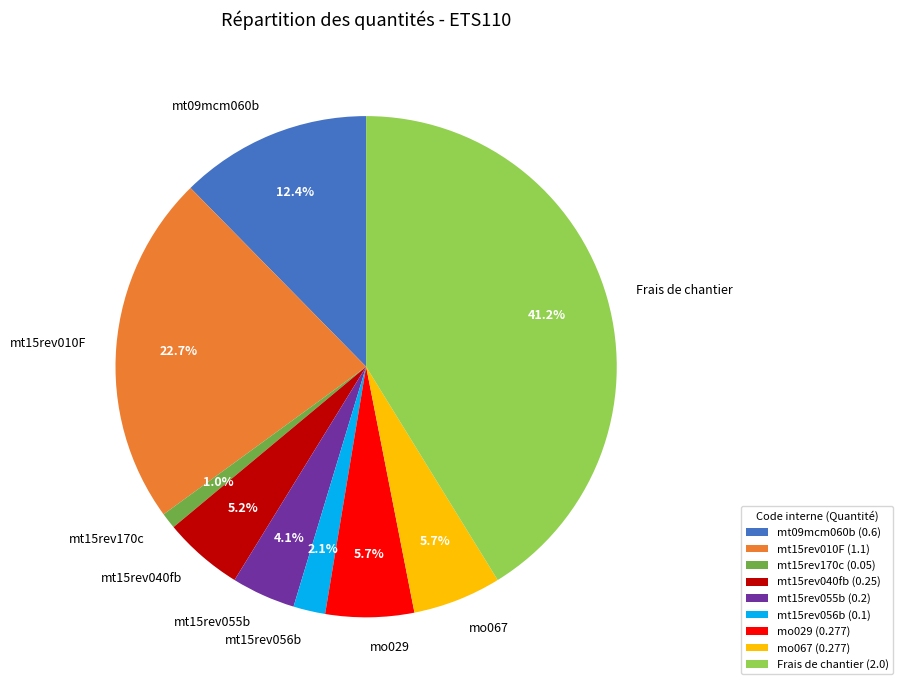

What percentage is the mt15rev170c slice, to the nearest percent?

1%